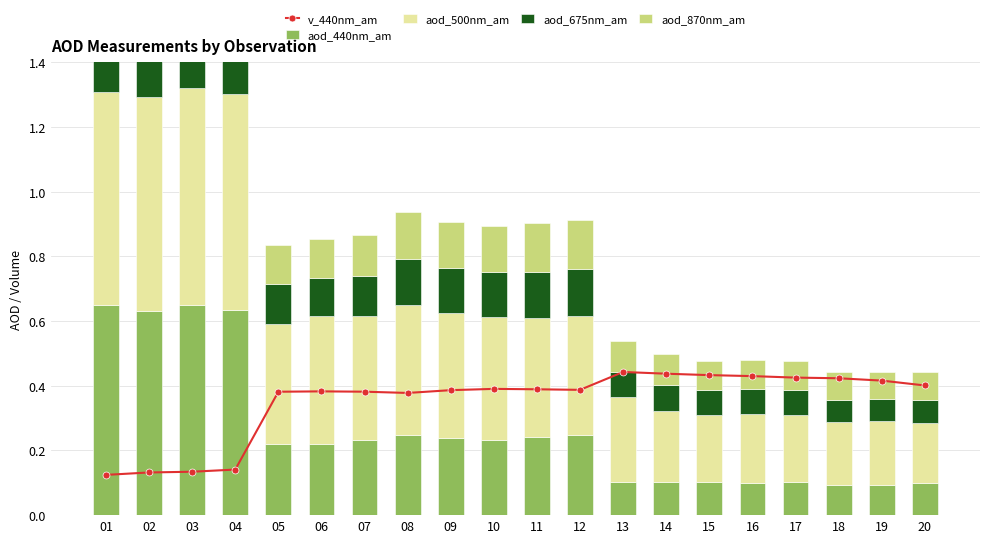

Between 05 and 14, which series saw the biggest shift?

aod_500nm_am